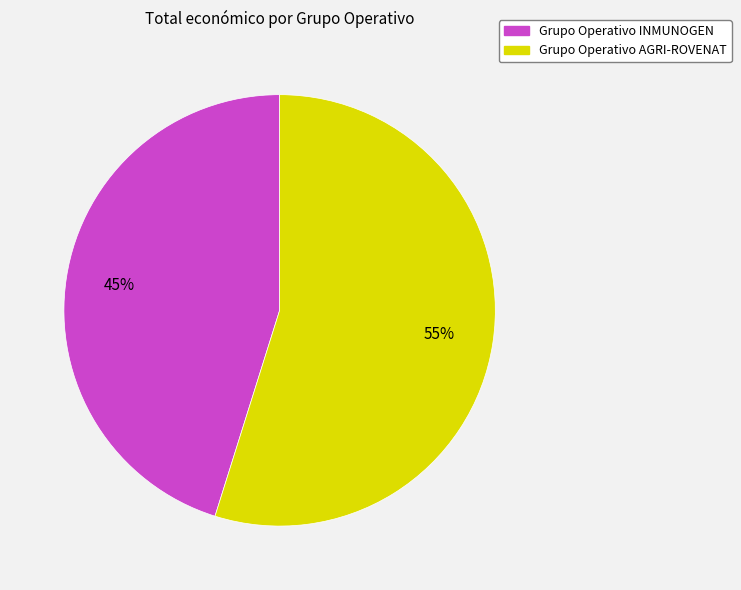

How many slices are in this pie chart?

2